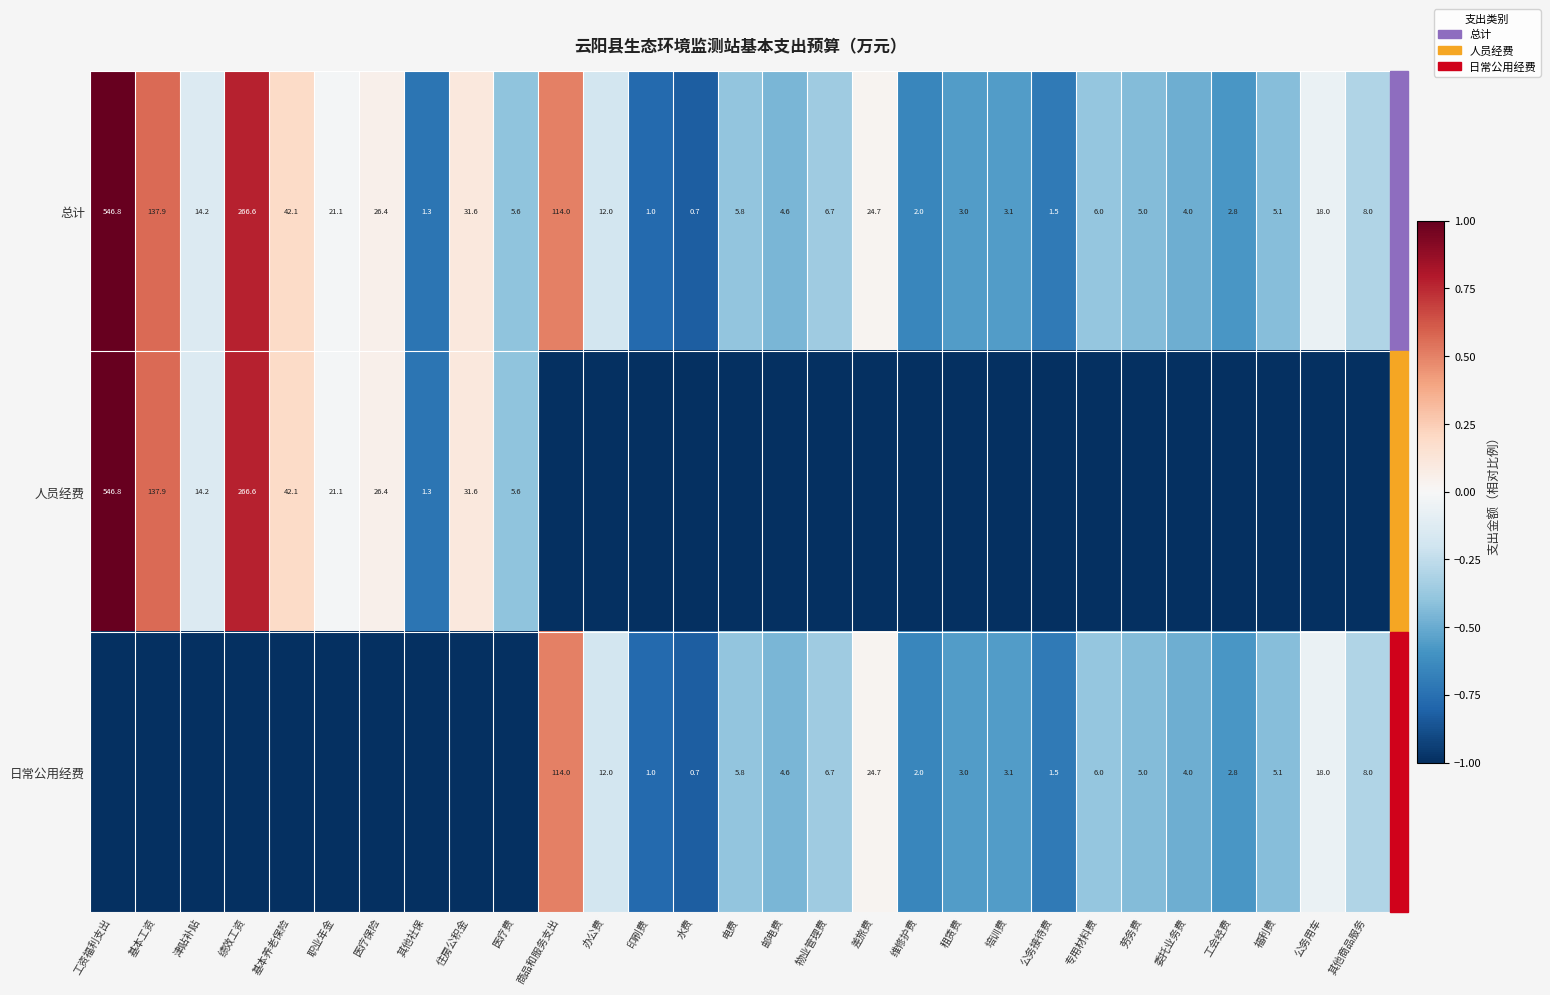

What is the difference between the 总计 values at 办公费 and 工资福利支出?

534.8